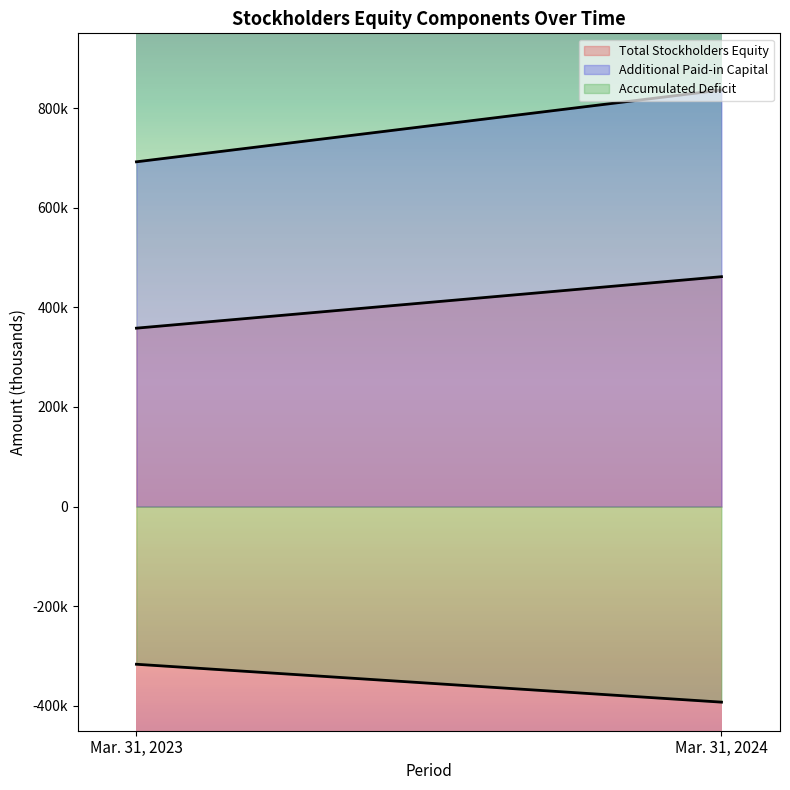

Reading left to right, what are all the values shown in this chart?

Total Stockholders Equity: Mar. 31, 2023=358137	Mar. 31, 2024=461471
Additional Paid-in Capital: Mar. 31, 2023=692090	Mar. 31, 2024=836286
Accumulated Deficit: Mar. 31, 2023=-316562	Mar. 31, 2024=-392620